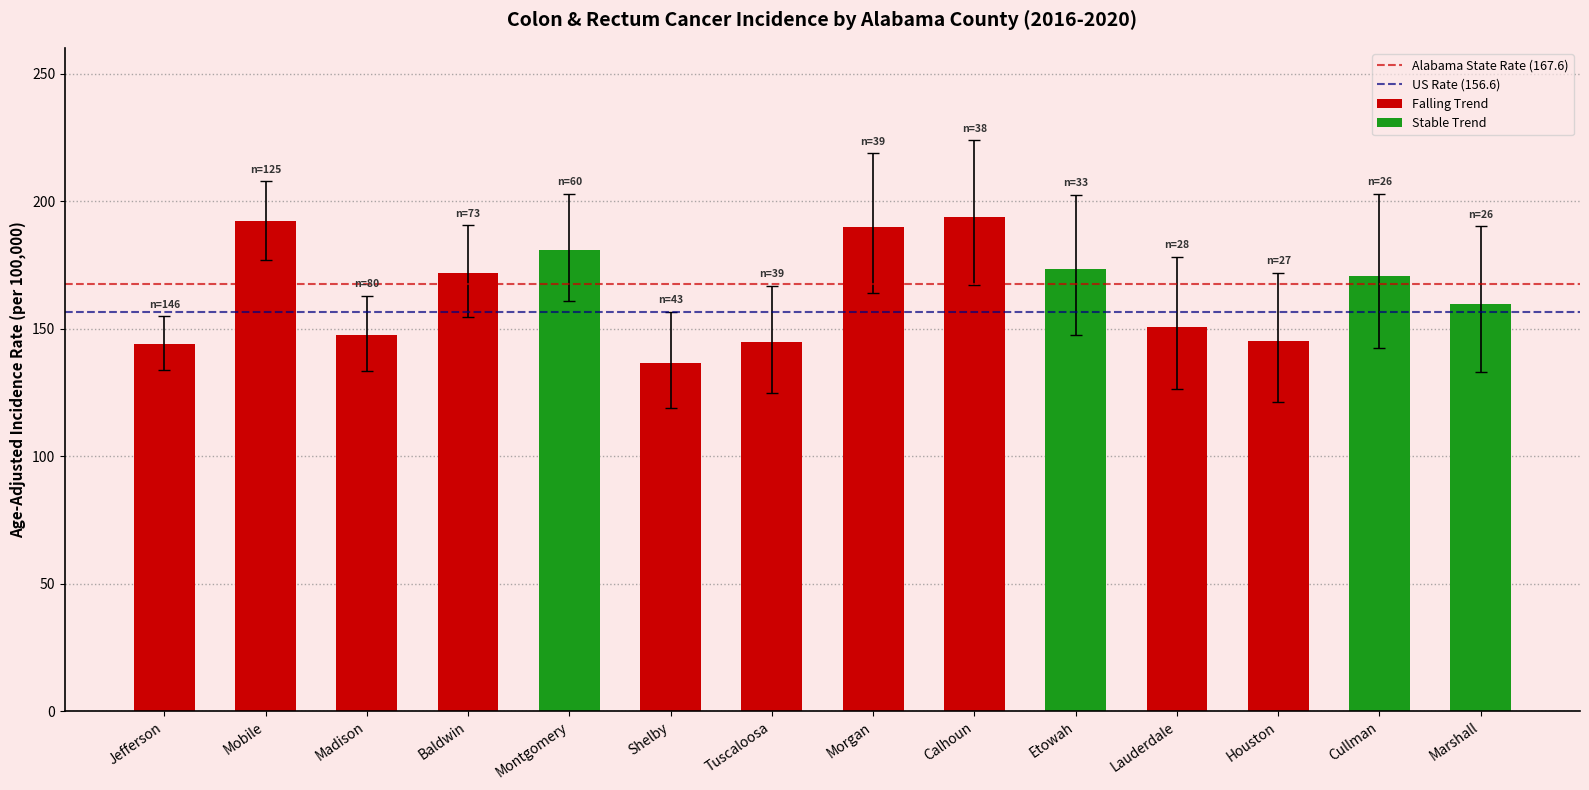

What is the sum of all Lower 95% CI values?

2004.5